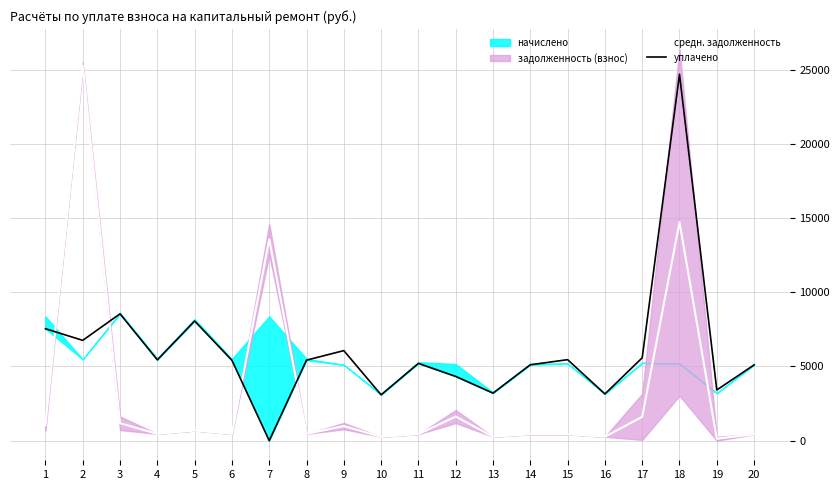

At which category does the chart reach its peak across all series?

2